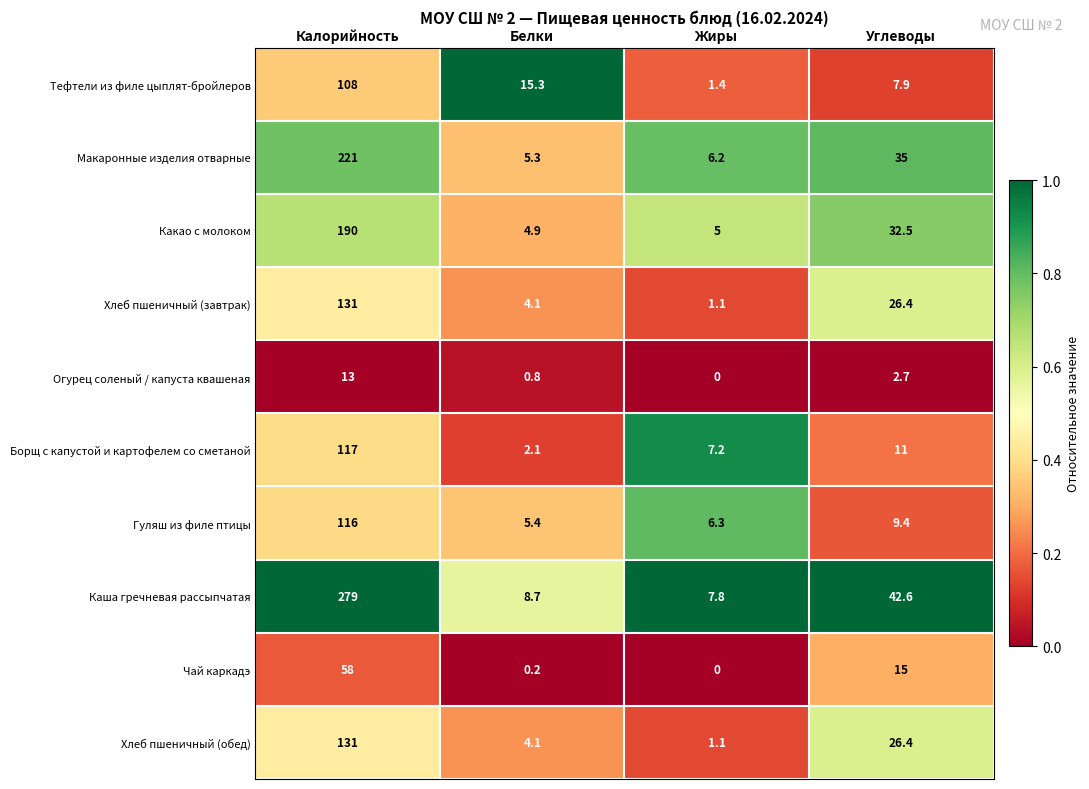

The Макаронные изделия отварные series shows 17.5 at Углеводы. True or false?

False